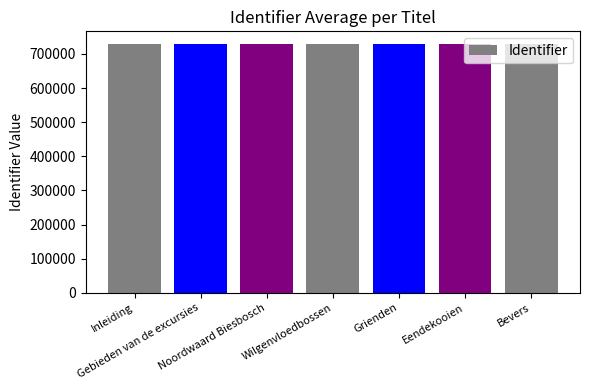

What is the sum of all values?

5109069